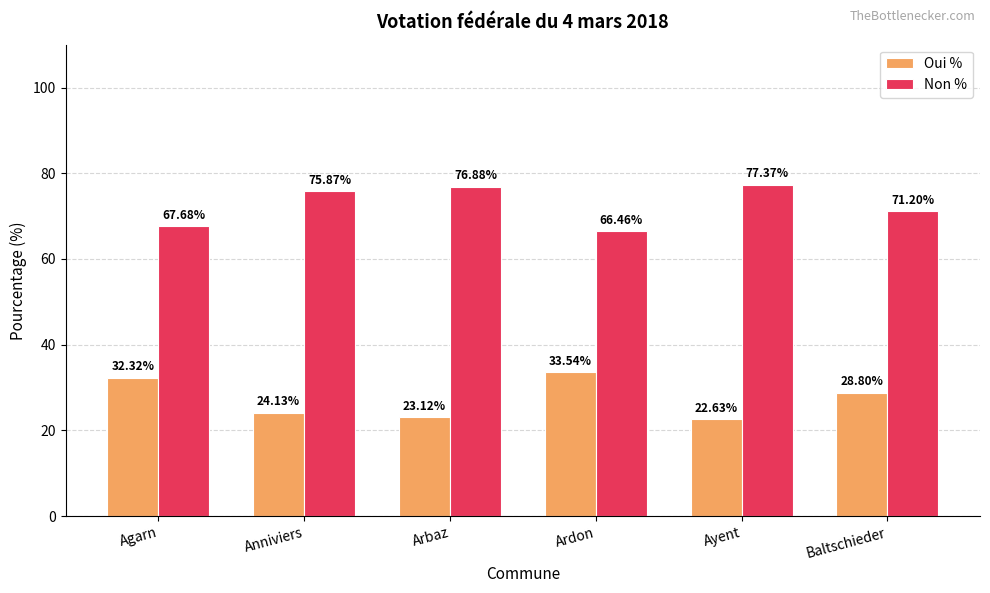

Which series has the largest total across all categories?

Non %